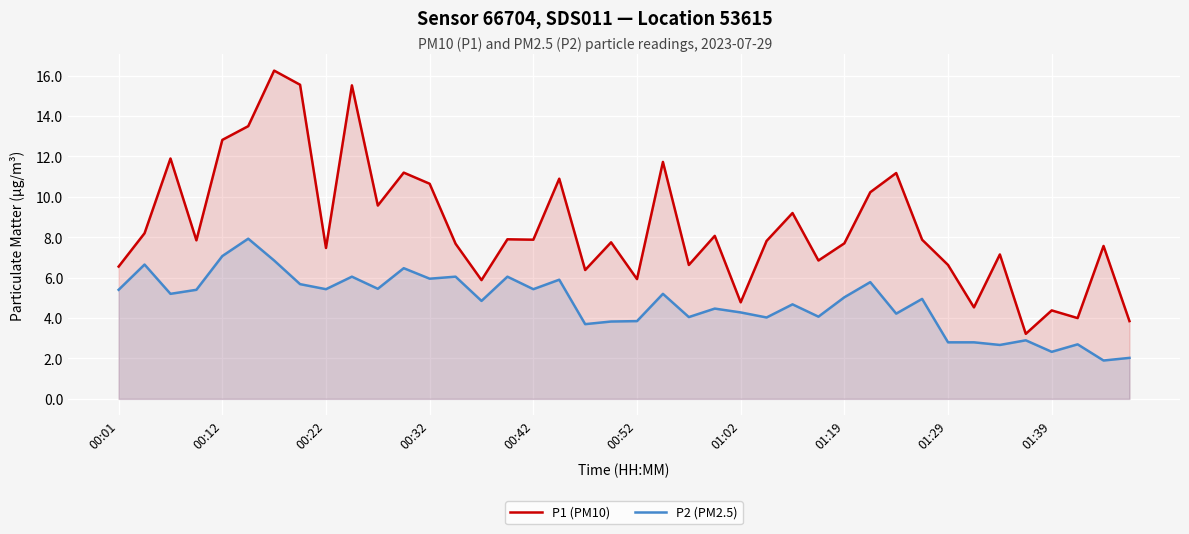

Which series has the widest spread of values?

P1 (PM10)